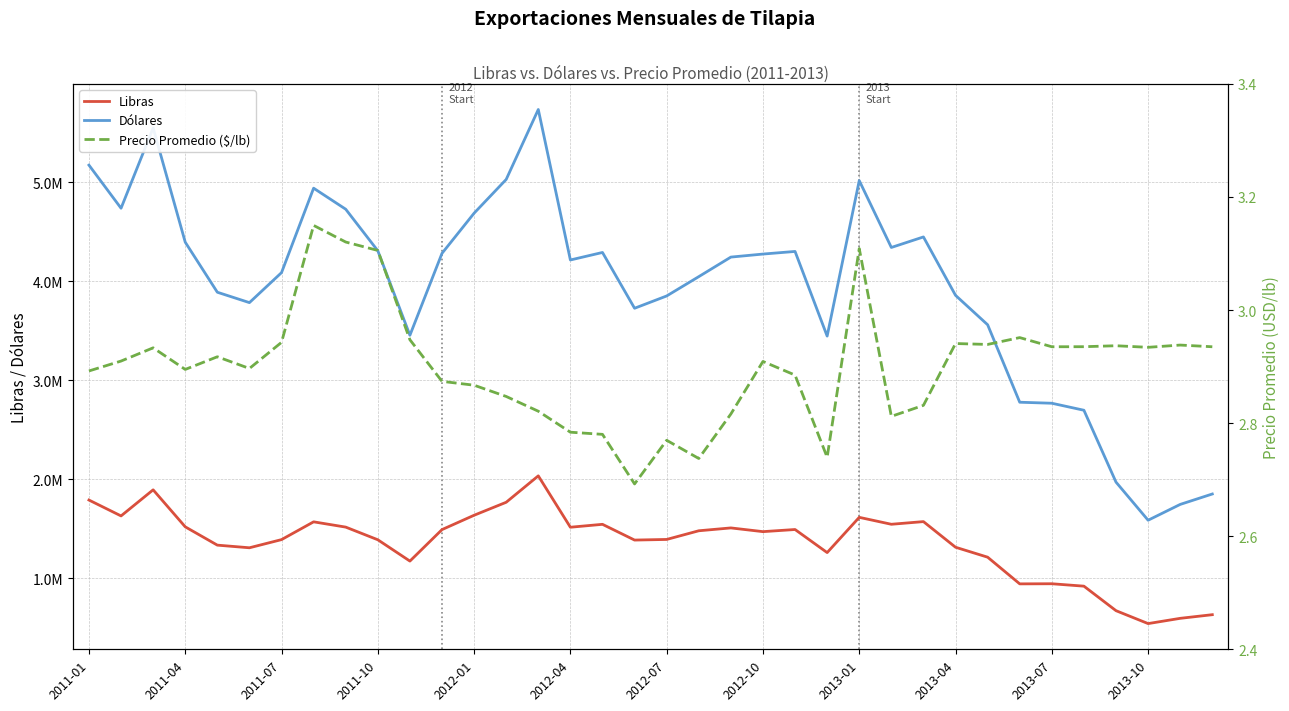

True or false: Dólares and Libras cross at least once.

False